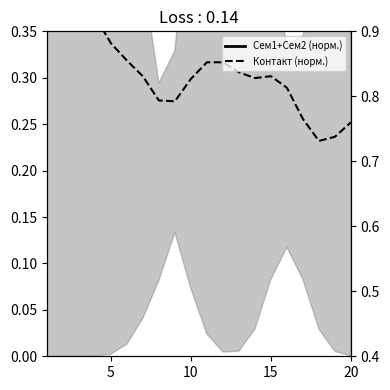

True or false: Сем1+Сем2 (норм.) and Контакт (норм.) cross at least once.

False